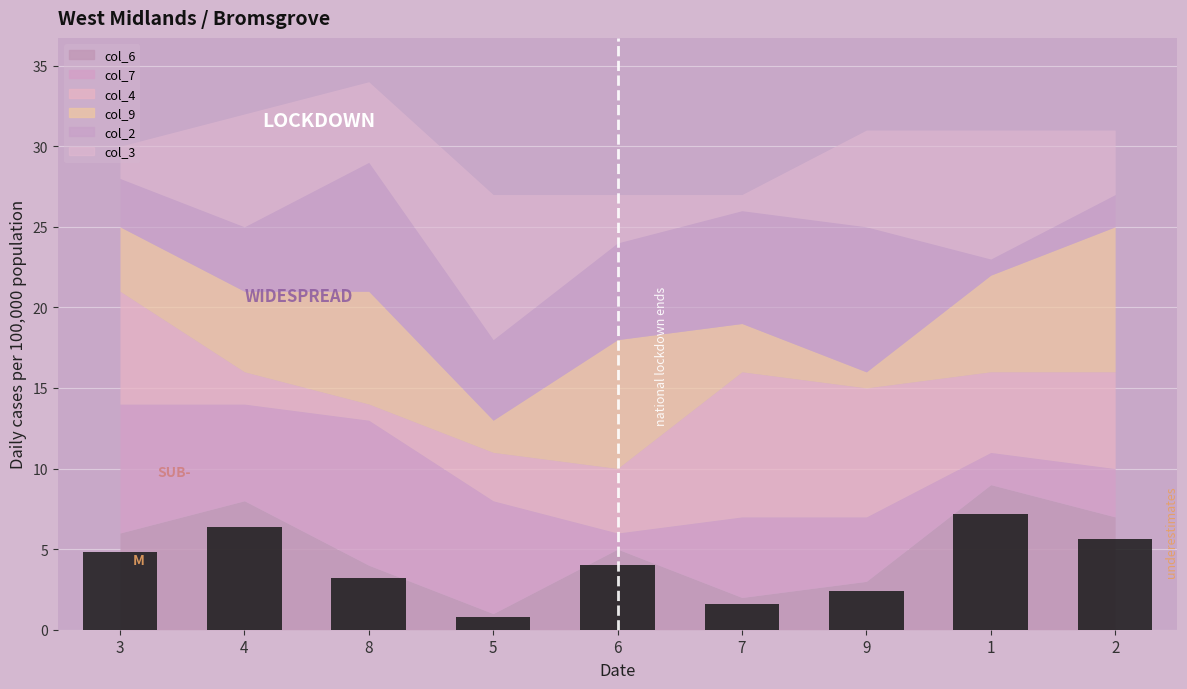

Reading left to right, transcribe all the data shown in this chart.

3=4.8	4=6.4	8=3.2	5=0.8	6=4.0	7=1.6	9=2.4	1=7.2	2=5.6